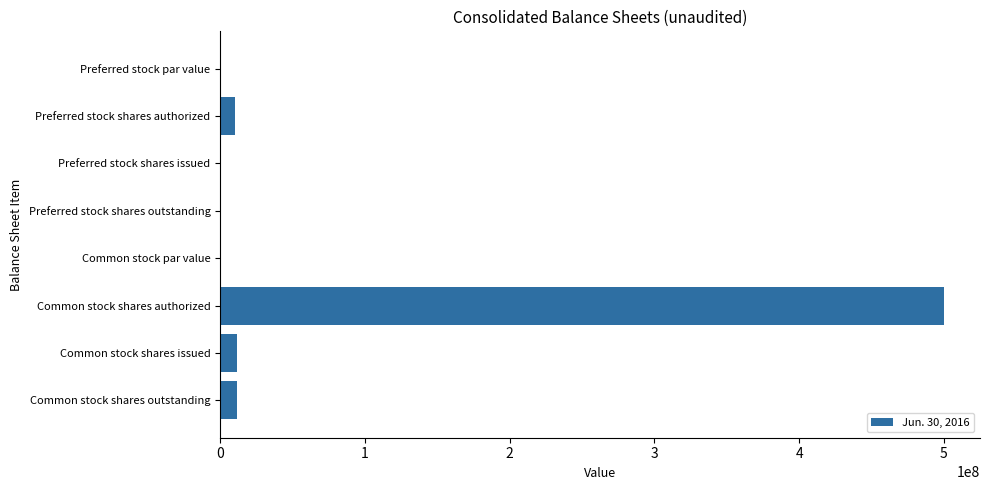

How many categories are shown in the chart?

8